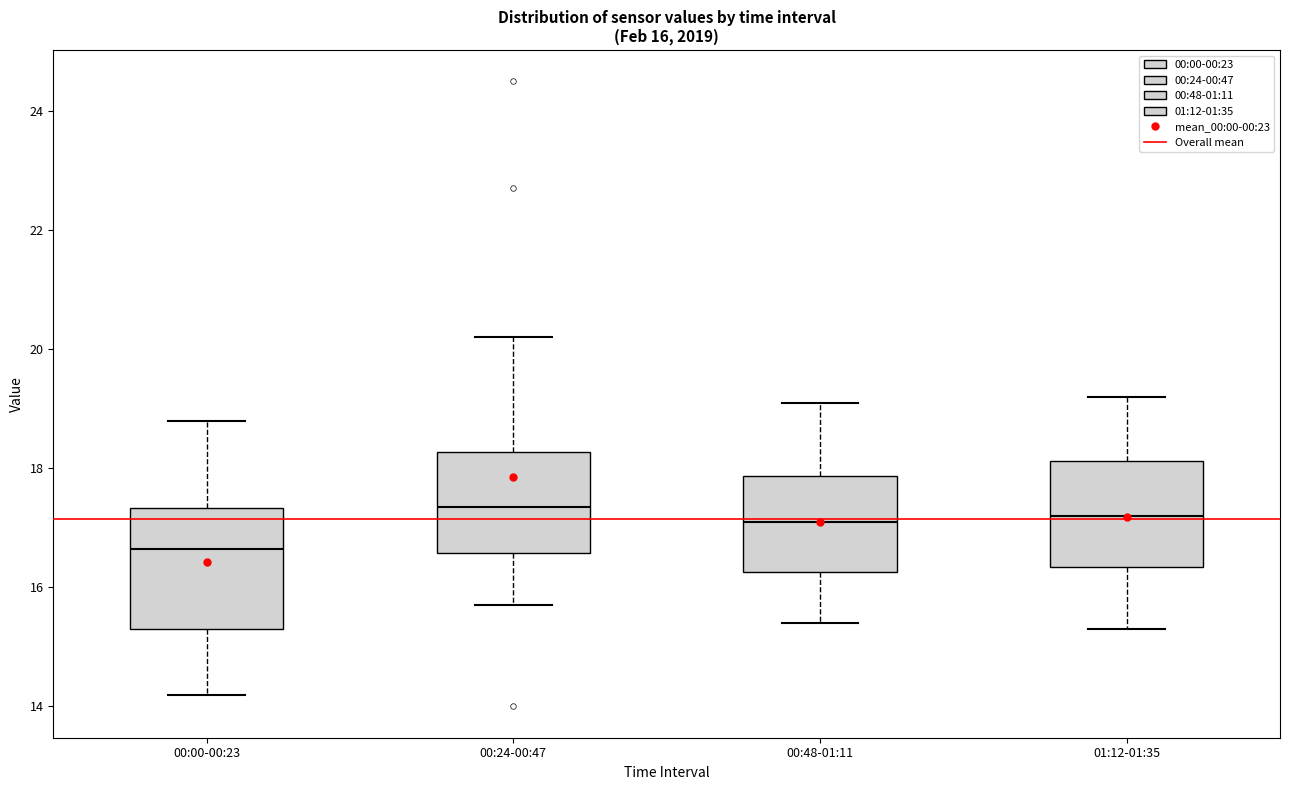

Comparing the boxes themselves (not the whiskers), which one is the tallest?

00:00-00:23